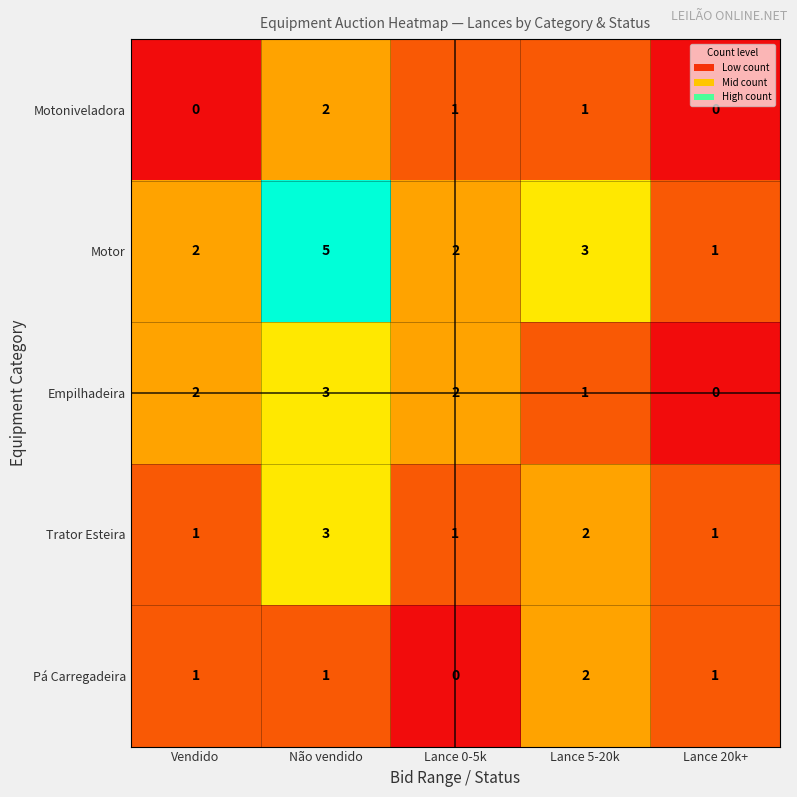

At which label is Trator Esteira closest to 2?

Lance 5-20k